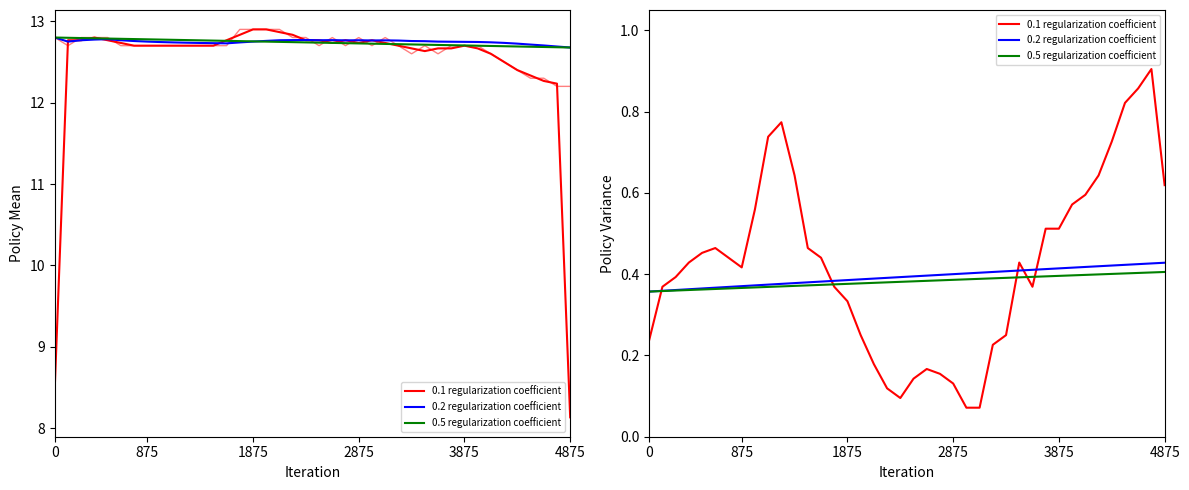

What is the value of the 7th point from the left?

12.7